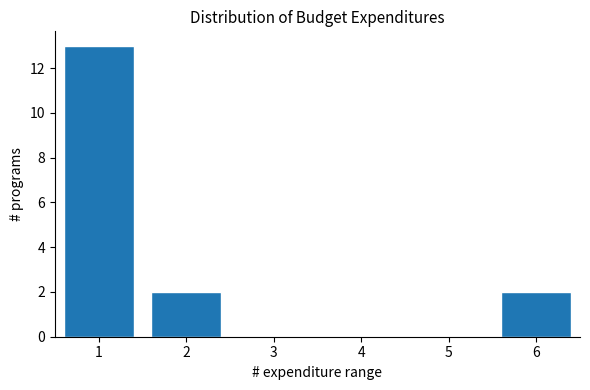

Reading left to right, what are all the values shown in this chart?

1=13	2=2	3=0	4=0	5=0	6=2